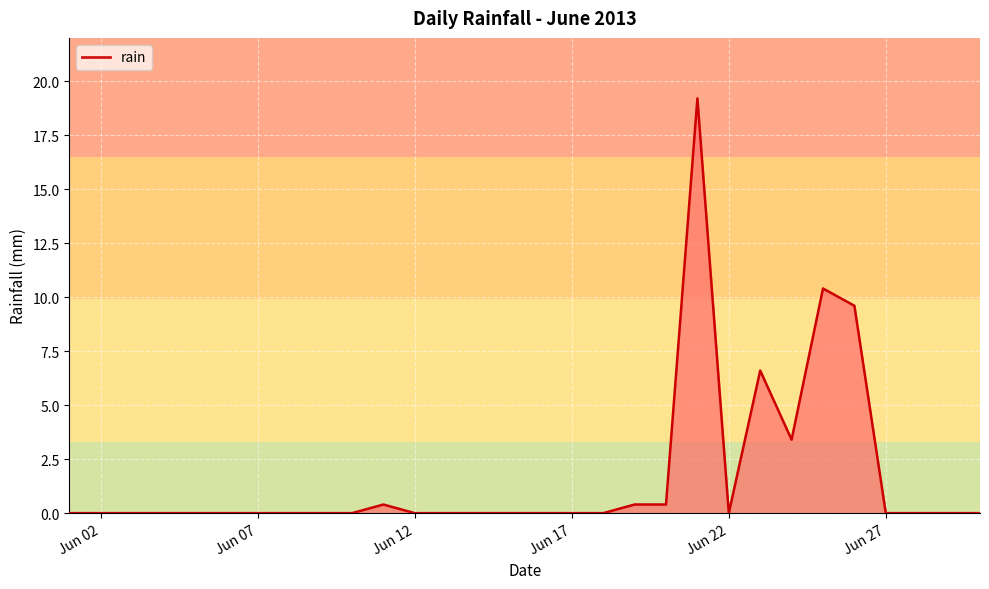

What is the greatest value displayed?

19.2